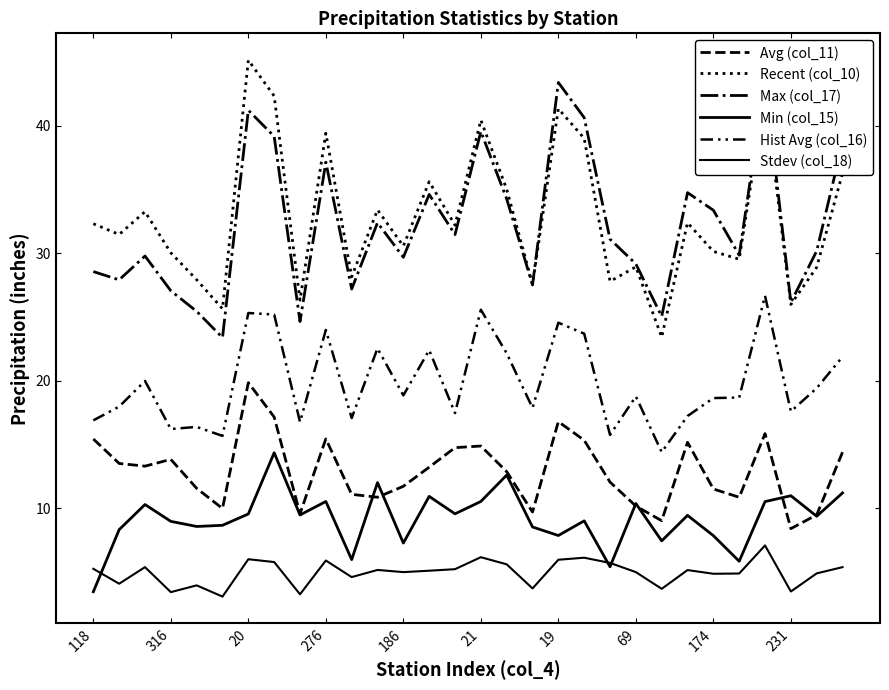

What is the sum of the Max (col_17) values at 15 and 26?

83.1